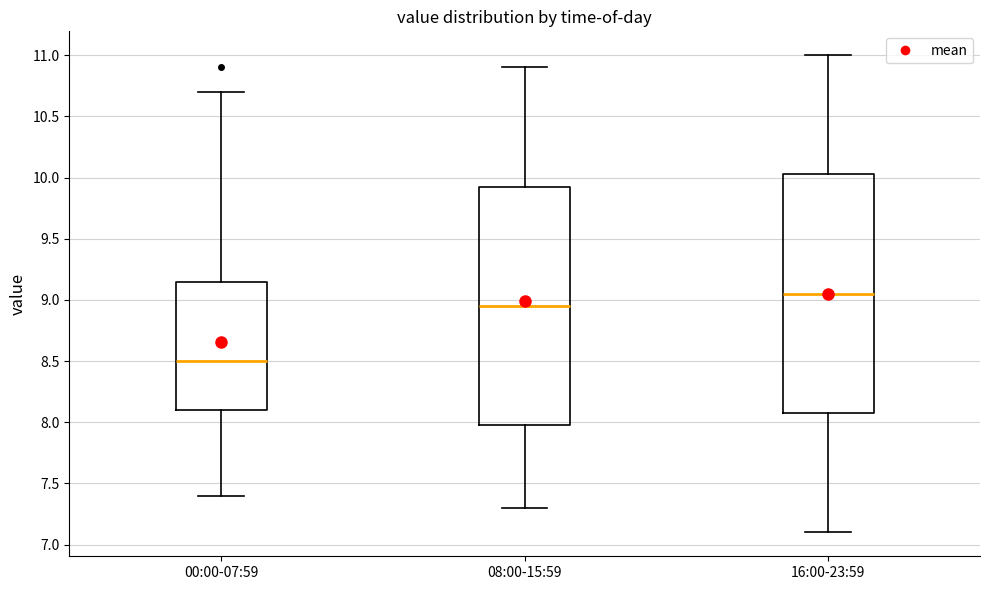

Where does the lower whisker of the box for 00:00-07:59 end on the y-axis? The values are not printed on the chart, so give them approximately, as read against the axis.

7.40